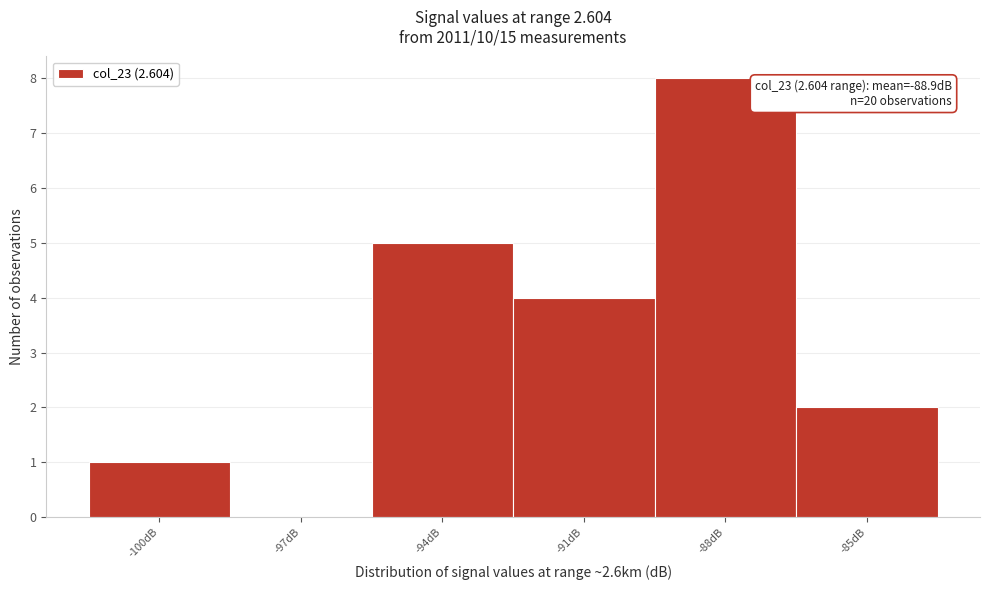

Reading left to right, what are all the values shown in this chart?

-100dB=1	-97dB=0	-94dB=5	-91dB=4	-88dB=8	-85dB=2